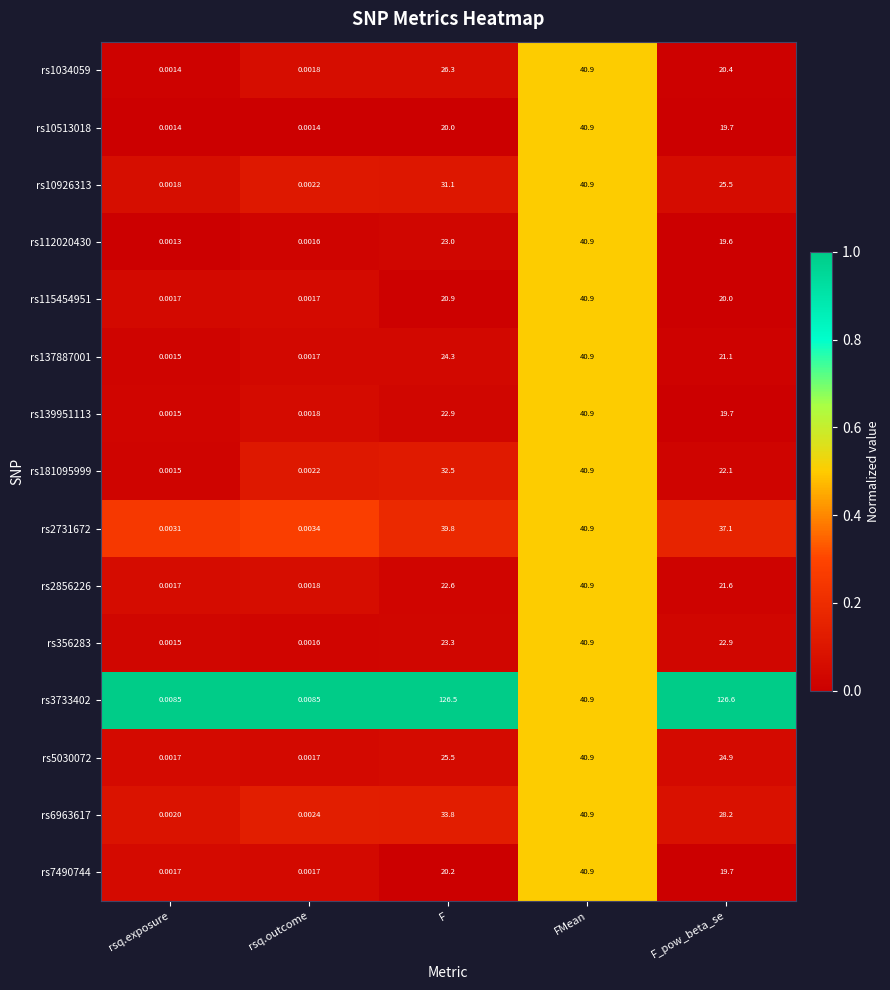

At how many categories does at least one series exceed 0?

5